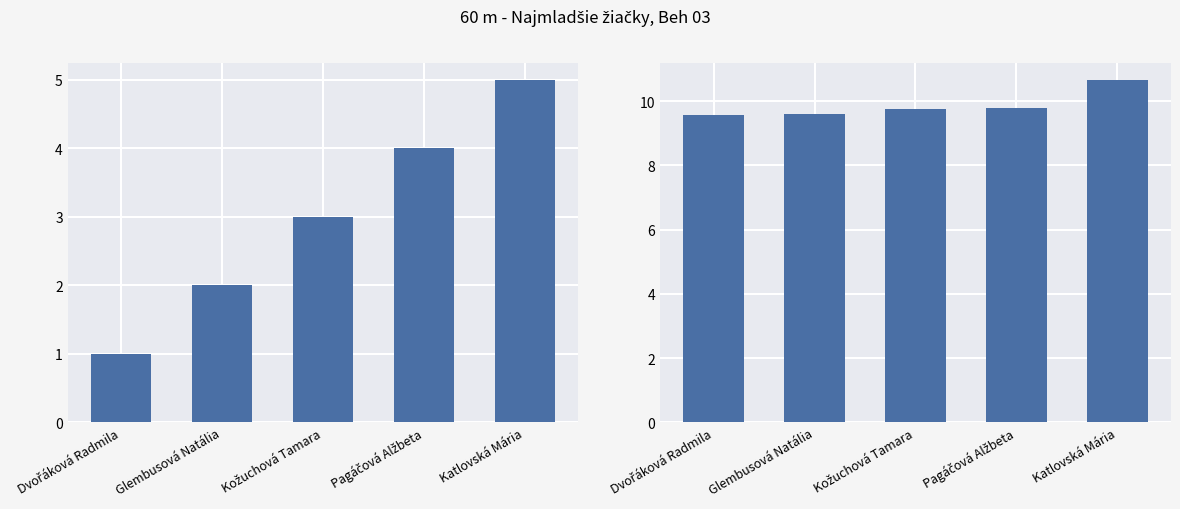

What is the value of the Poradie bar at the 4th from the left?

4.0